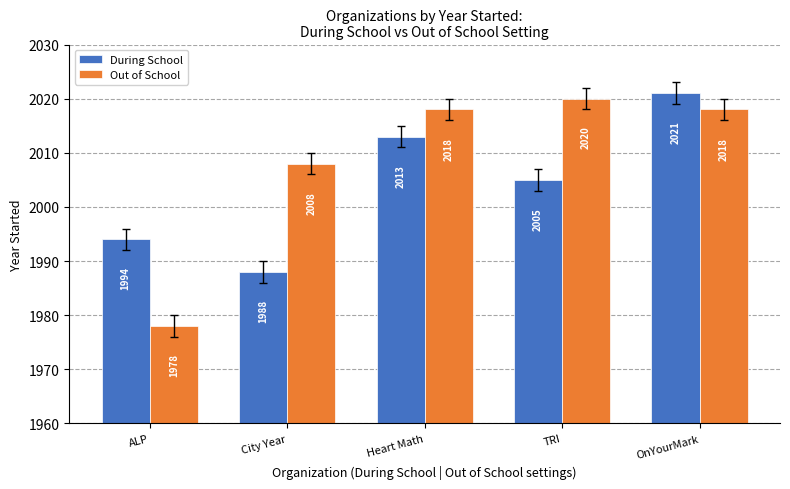

Reading left to right, list all the values displayed in this chart.

During School: ALP=1994	City Year=1988	Heart Math=2013	TRI=2005	OnYourMark=2021
Out of School: ALP=1978	City Year=2008	Heart Math=2018	TRI=2020	OnYourMark=2018